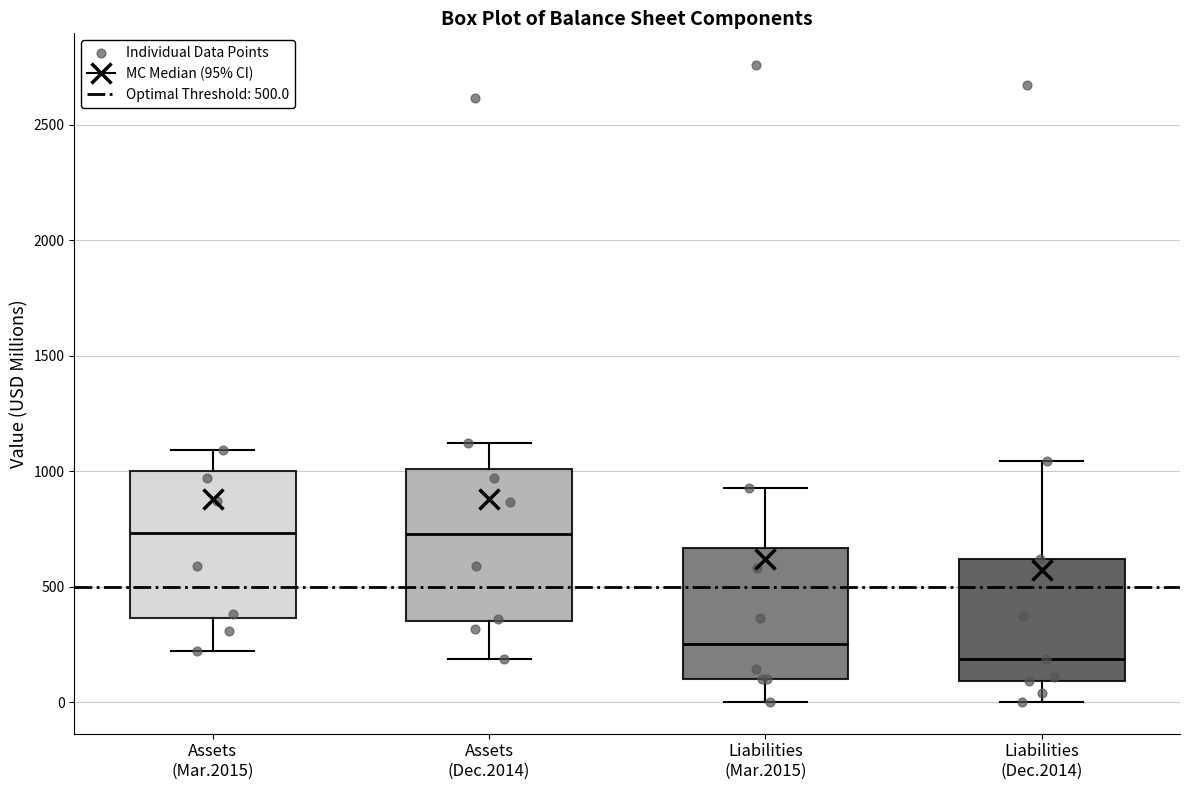

Which box has the lowest median line?

Liabilities (Dec.2014)